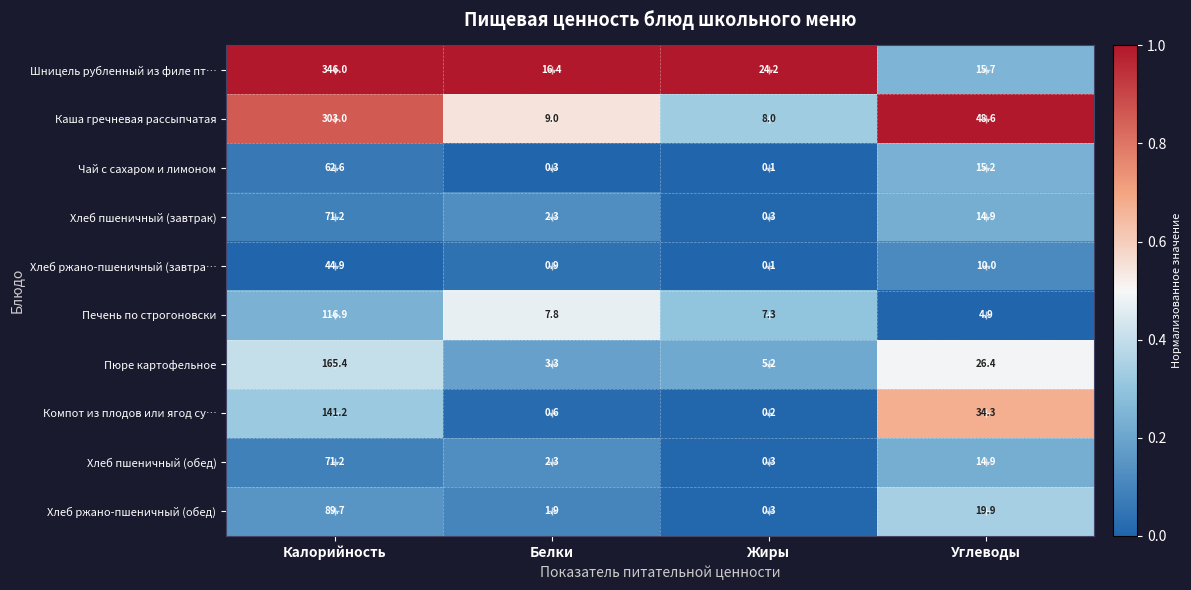

What is the difference between the Печень по строгоновски values at Калорийность and Углеводы?

112.0